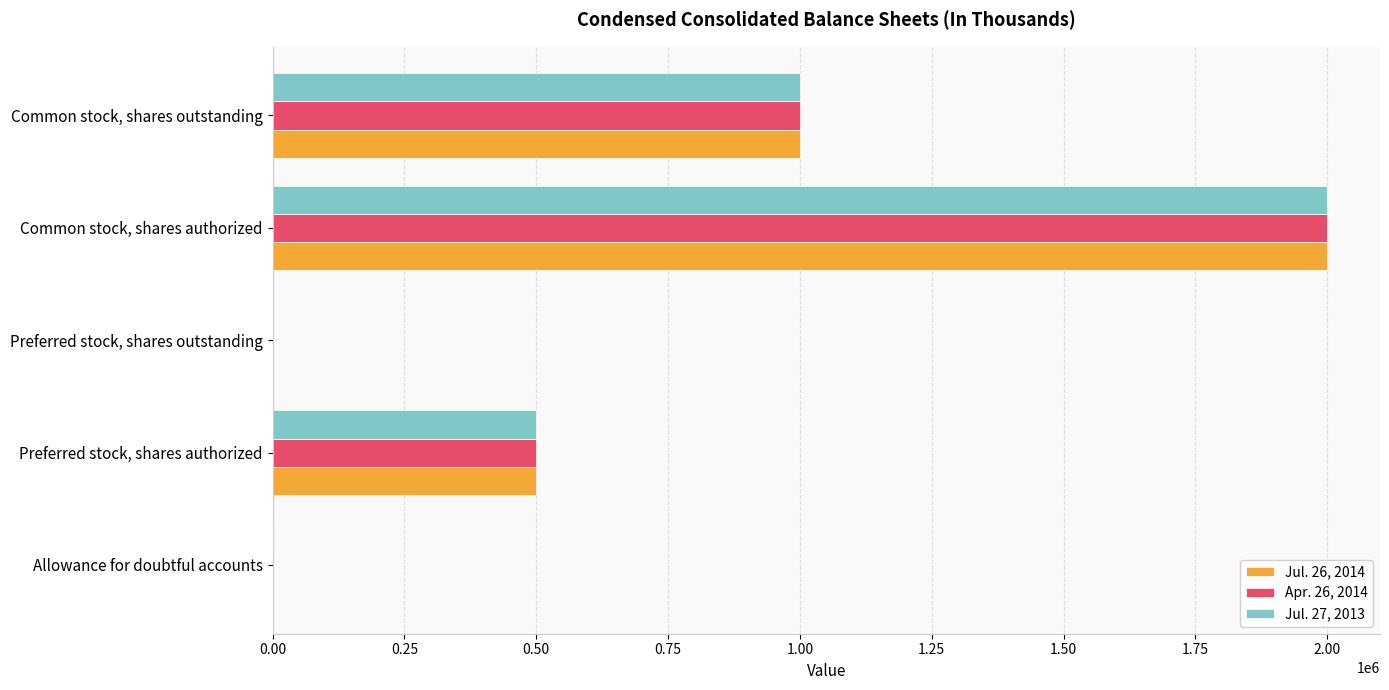

How many categories are shown in the chart?

5